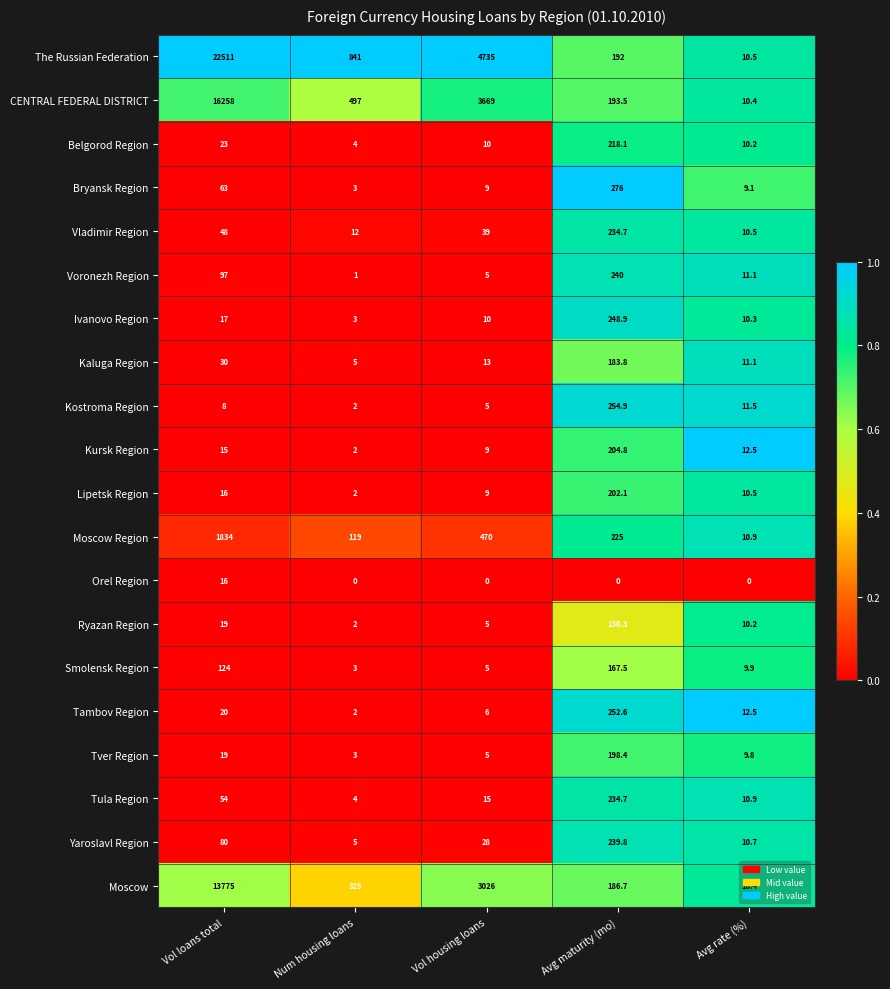

What is the sum of all Tula Region values?

318.6